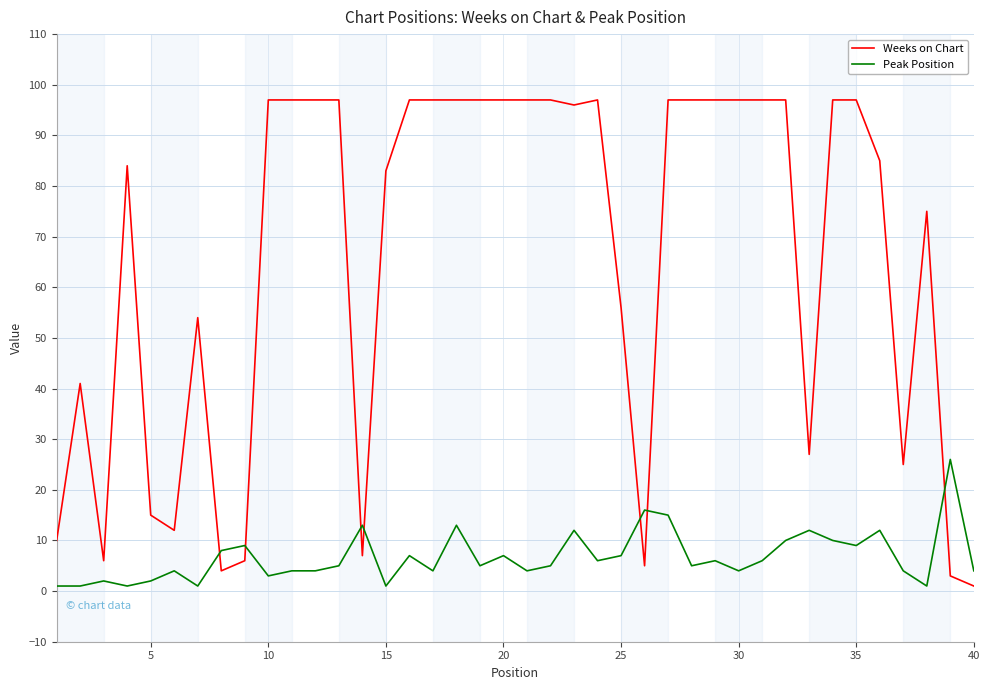

True or false: Weeks on Chart and Peak Position intersect in this chart.

True